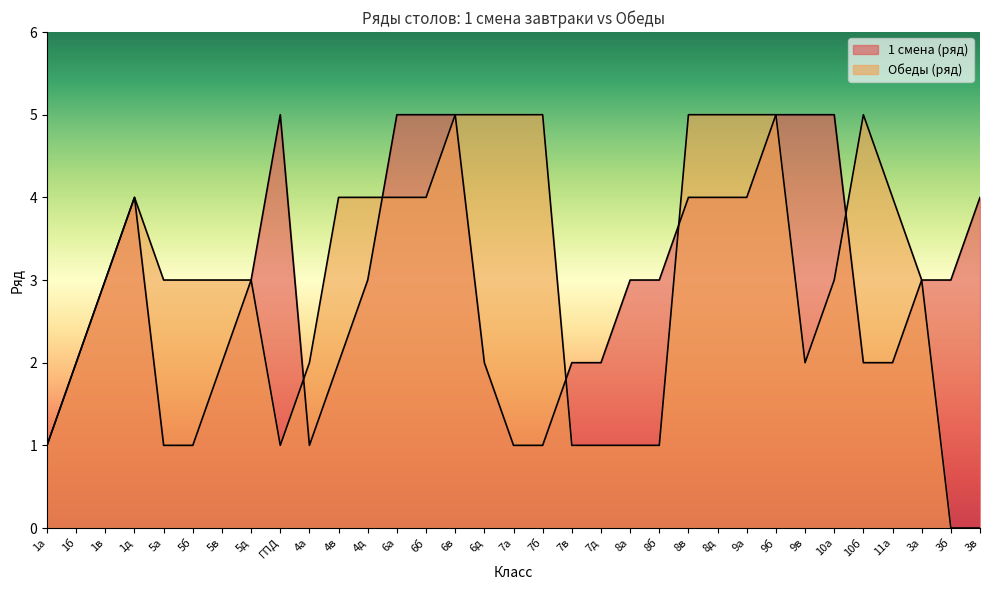

True or false: Обеды (ряд) has more than 2 interior local peaks.

False